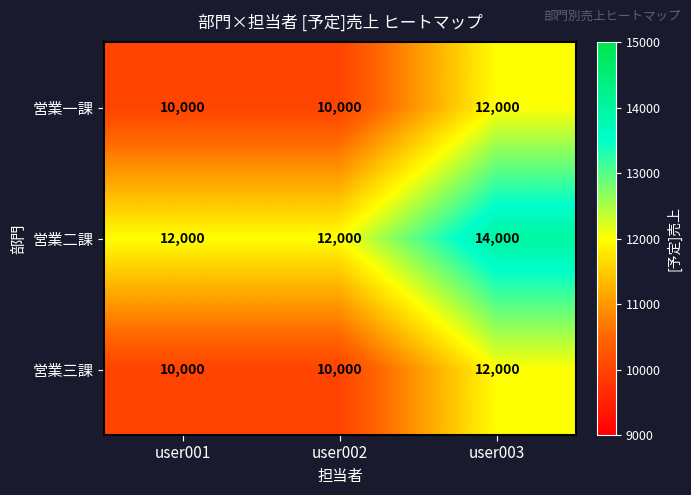

What is the average value of the 営業一課 series?

10667